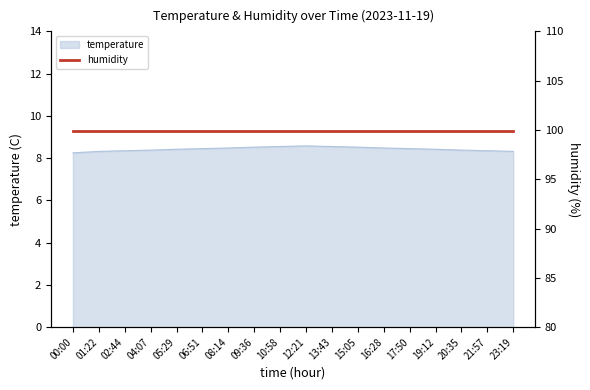

How many values are between 8 and 9?

18